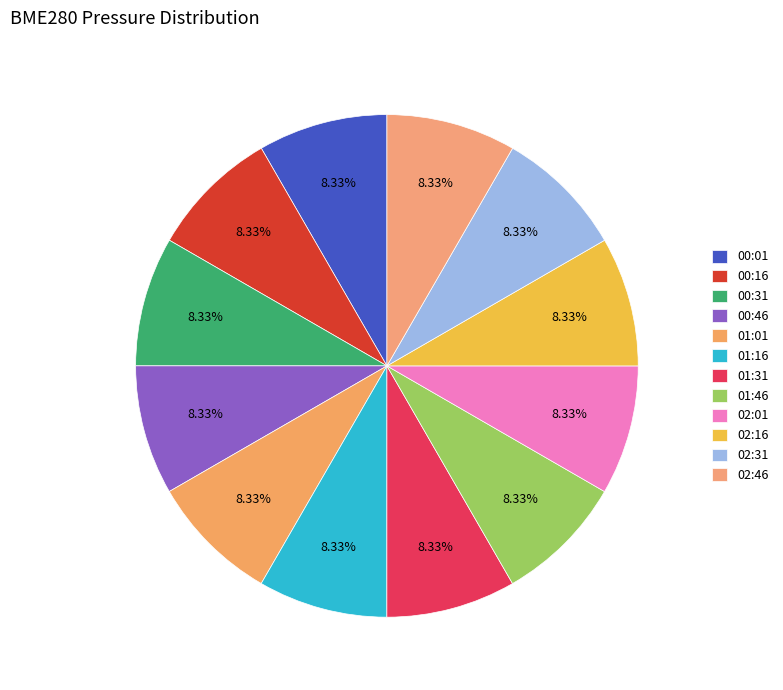

Between 00:01 and 01:16, which is larger?

01:16